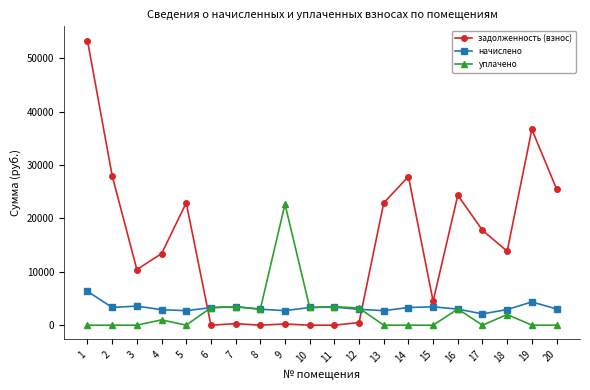

At which category is the sum across all series the highest?

1